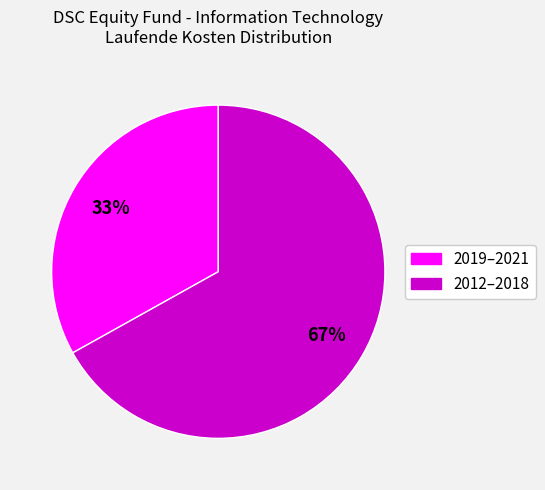

To the nearest percent, what percentage of the pie is 2019–2021?

33%